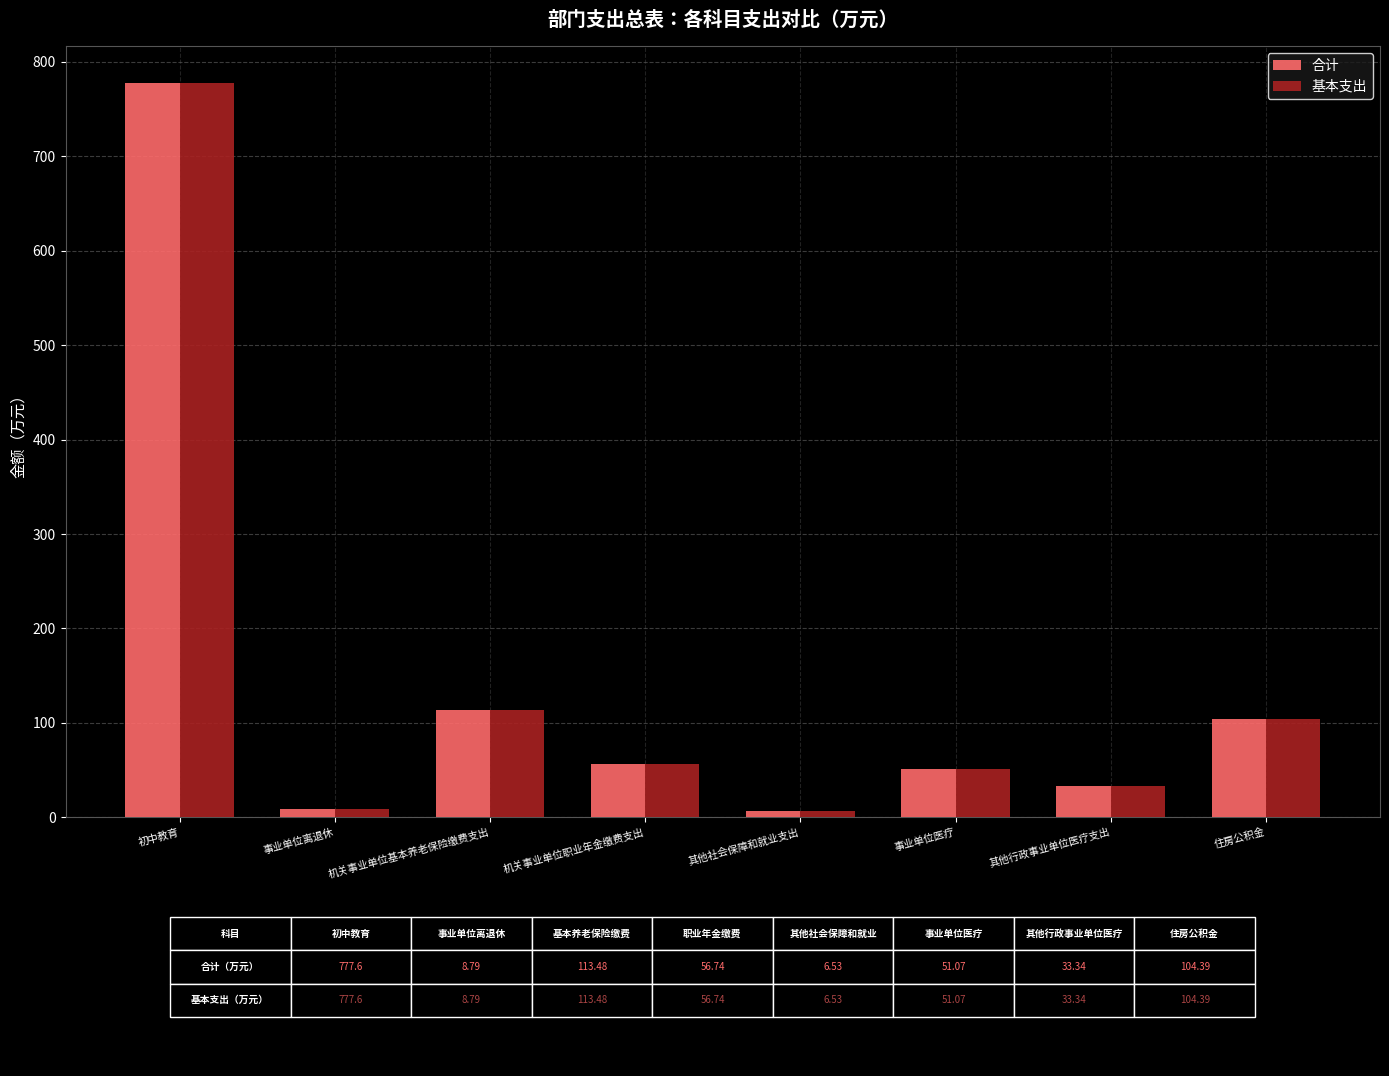

What is the difference between the 合计 values at 住房公积金 and 初中教育?

673.2